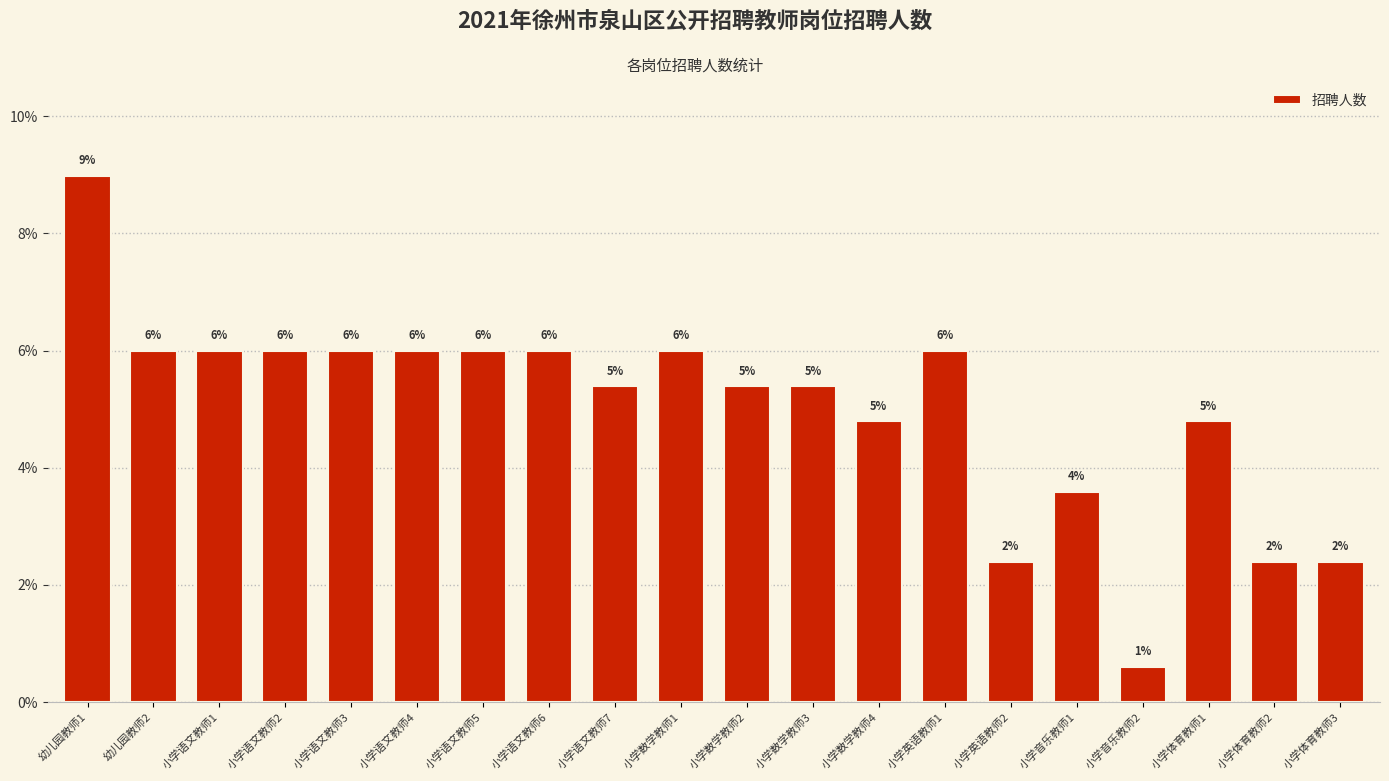

Between 小学语文教师3 and 小学英语教师2, which is larger?

小学语文教师3